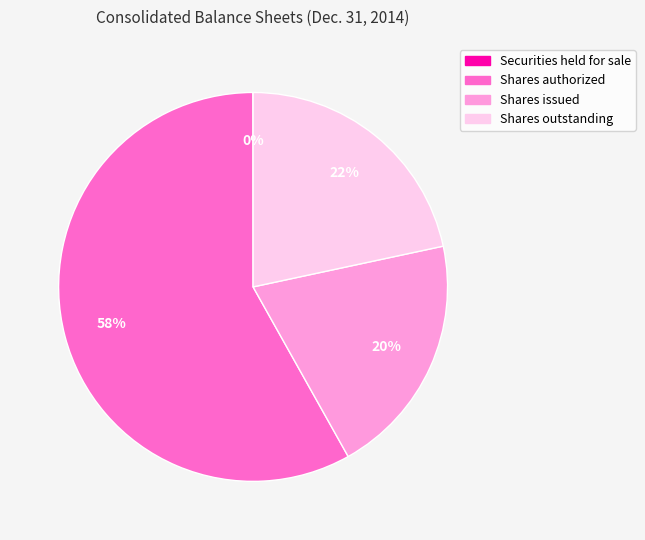

Is there a majority slice in this chart?

Yes